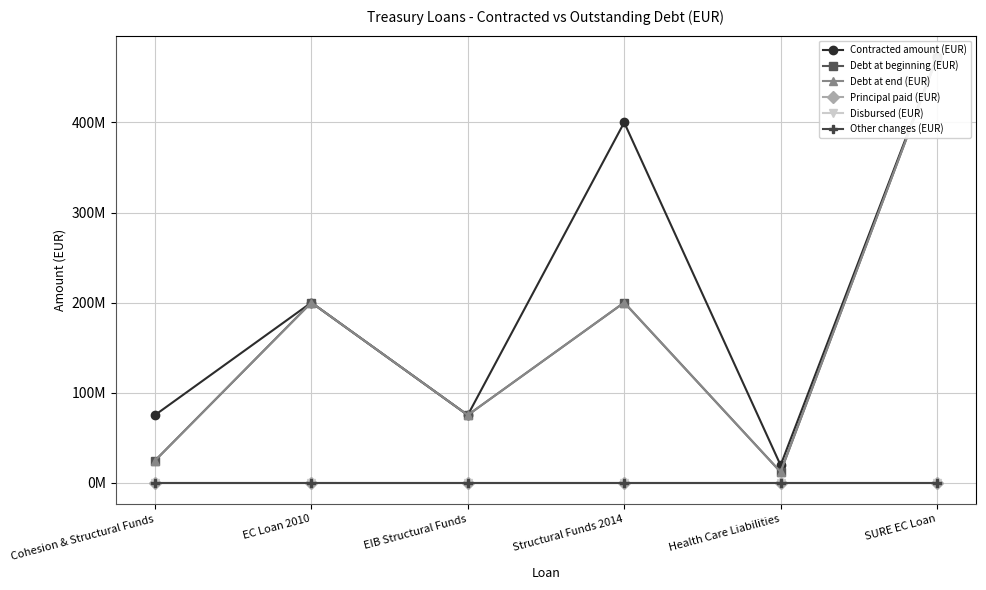

At Cohesion & Structural Funds, list the series in order from largest to smallest.

Contracted amount (EUR), Debt at beginning (EUR), Debt at end (EUR), Principal paid (EUR), Disbursed (EUR), Other changes (EUR)